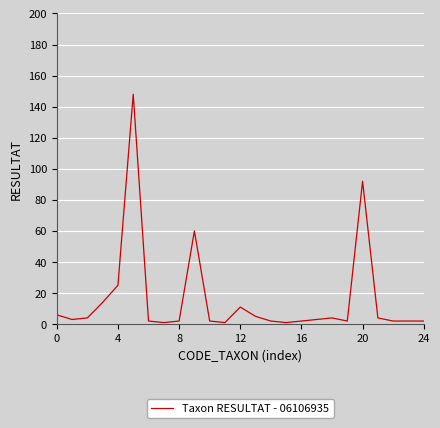

What is the maximum value shown in the chart?

148